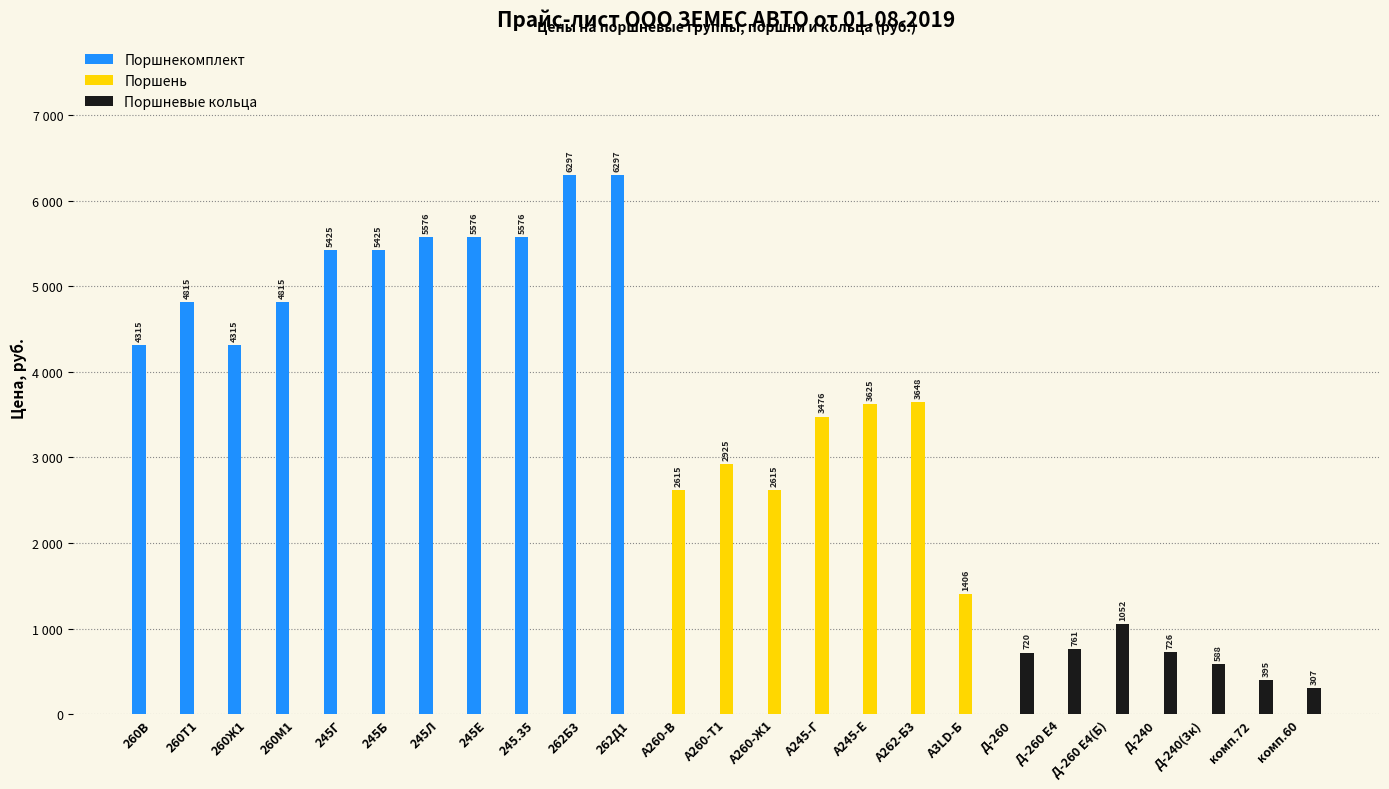

The Поршнекомплект series shows 0 at А260-В. True or false?

True